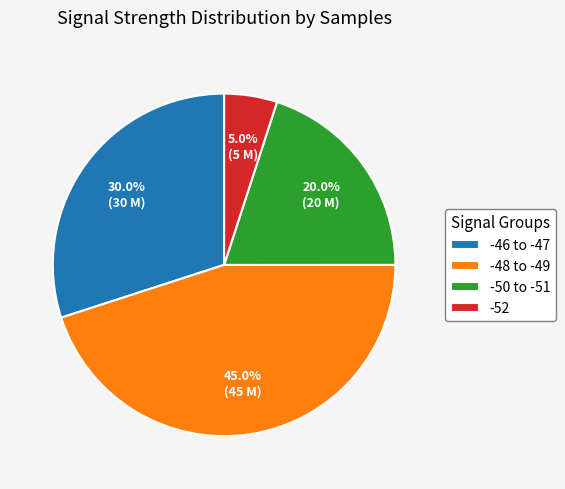

Rank the categories by value from lowest to highest.

-52, -50 to -51, -46 to -47, -48 to -49